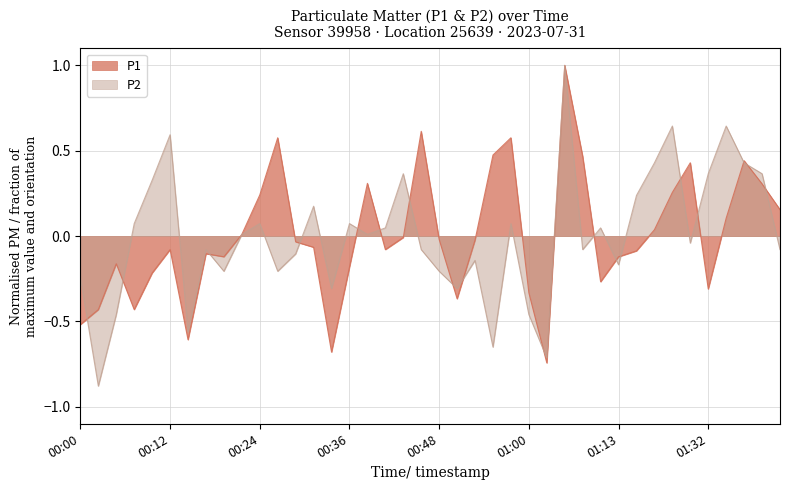

Is it true that P2 equals -0.1 at 00:26?

False